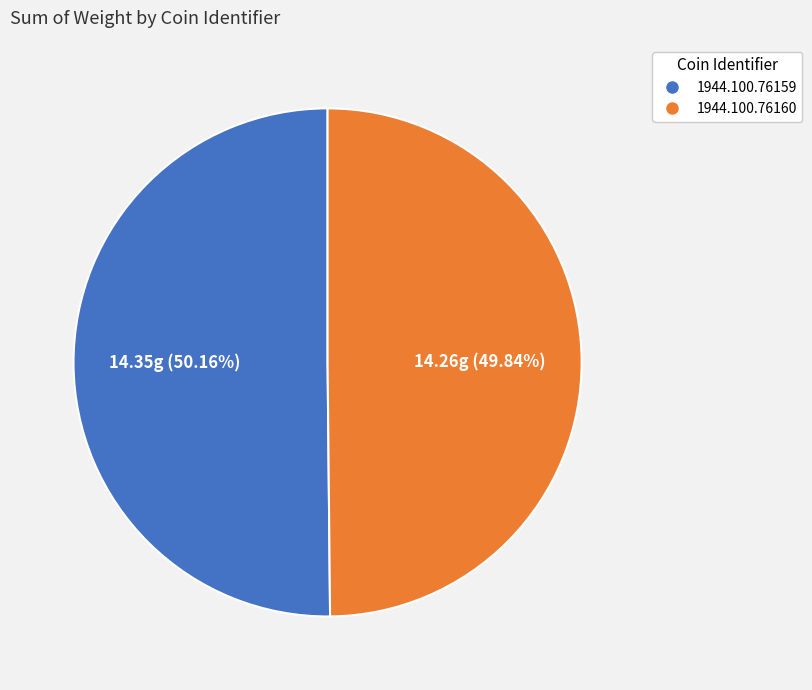

To the nearest percent, what is the combined percentage of 1944.100.76160 and 1944.100.76159?

100%